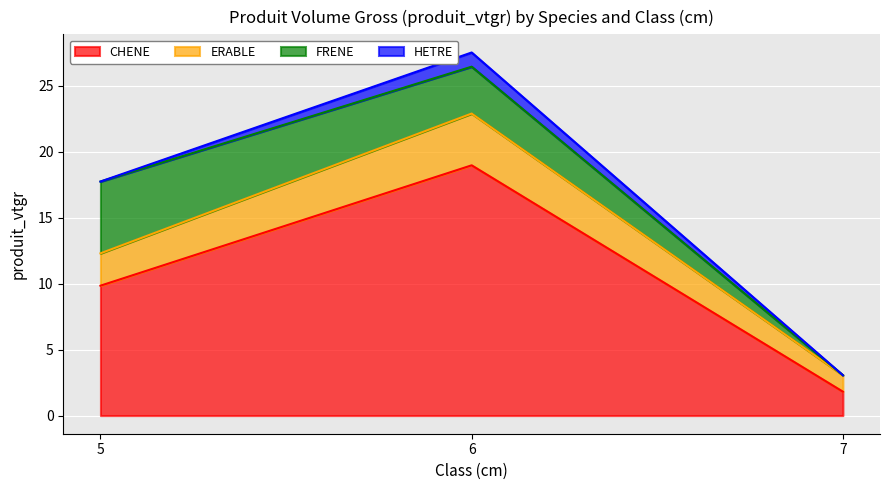

How many data points in ERABLE are above 12?

2